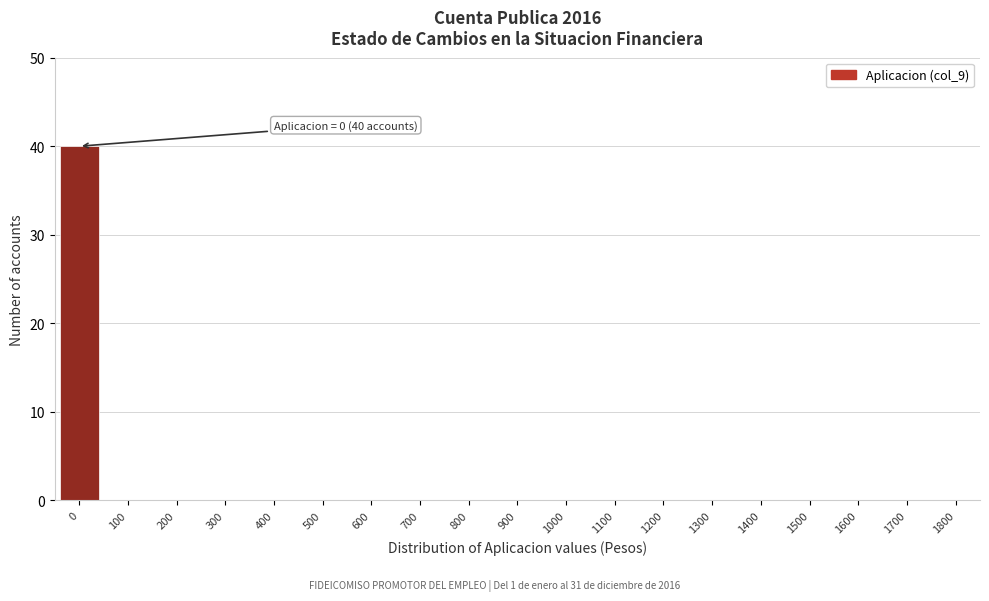

Reading left to right, list all the values displayed in this chart.

0=40	100=0	200=0	300=0	400=0	500=0	600=0	700=0	800=0	900=0	1000=0	1100=0	1200=0	1300=0	1400=0	1500=0	1600=0	1700=0	1800=0